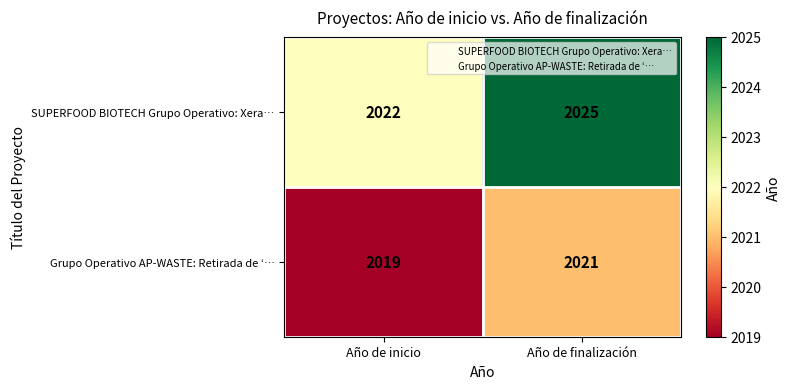

Reading left to right, list all the values displayed in this chart.

SUPERFOOD BIOTECH Grupo Operativo: Xera…: 2022	2025
Grupo Operativo AP-WASTE: Retirada de ‘…: 2019	2021